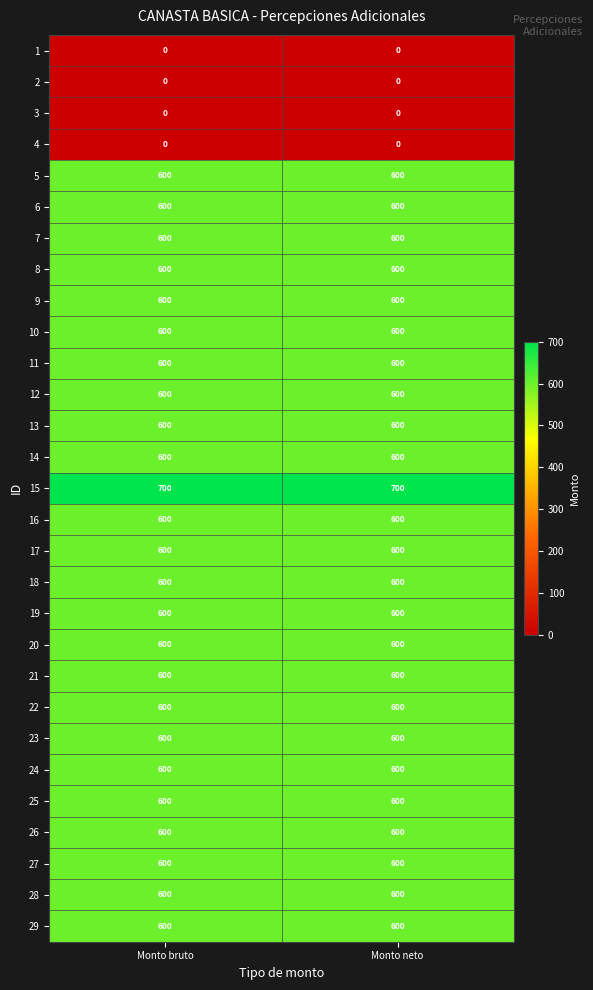

Read the 17 value at Monto neto.

600